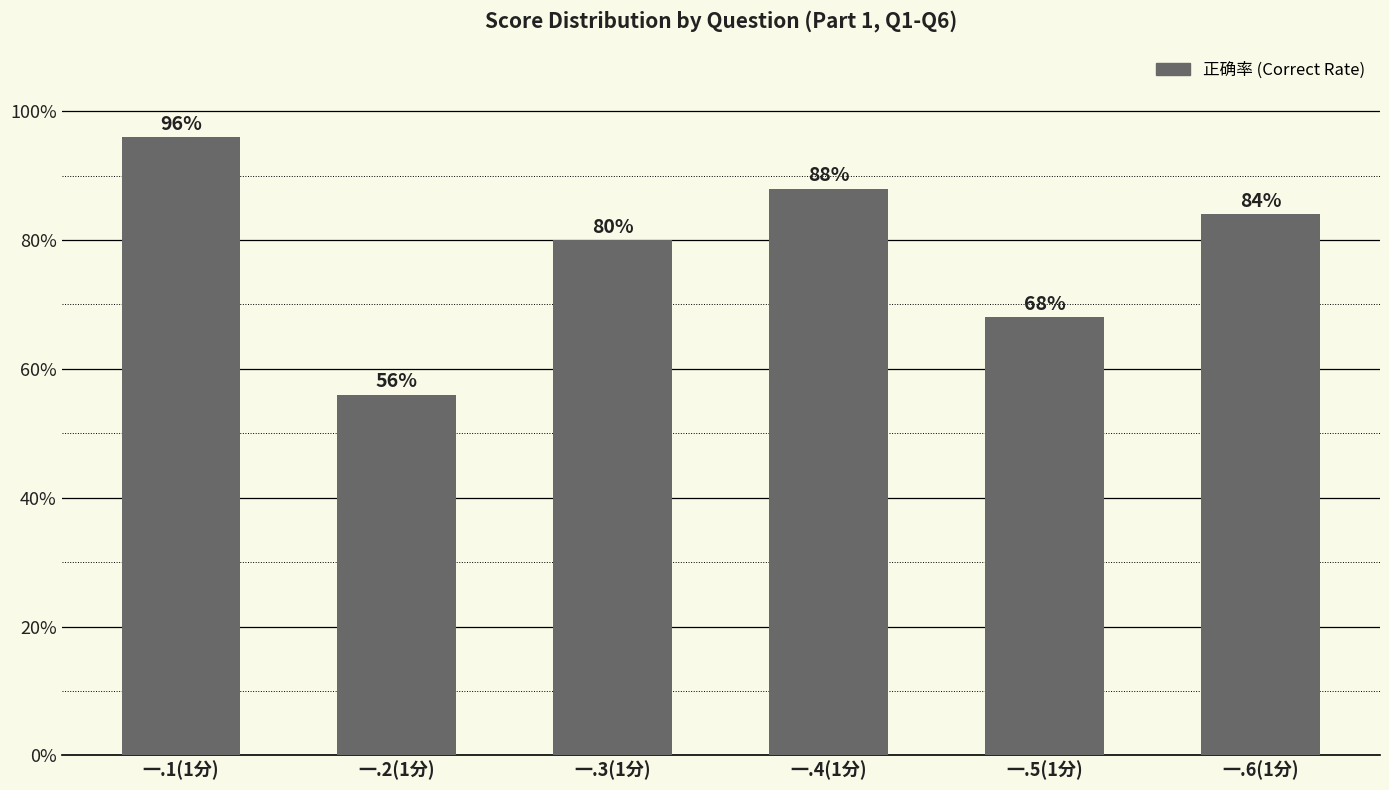

What is the change in value from 一.3(1分) to 一.4(1分)?

+0.1